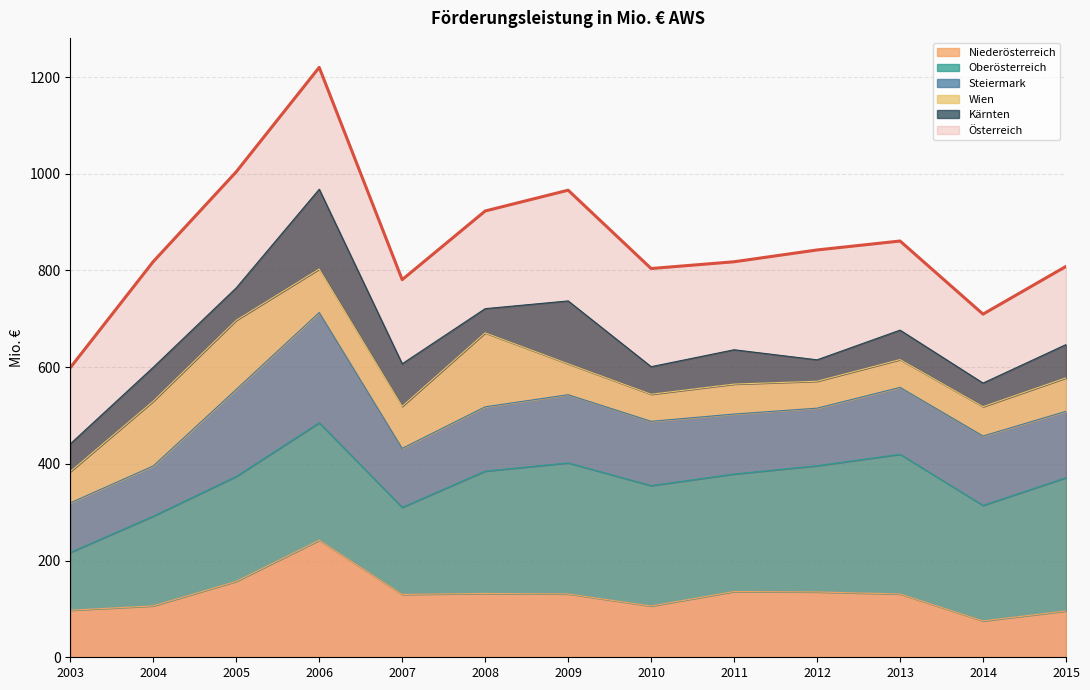

At how many categories does at least one series exceed 933?

3